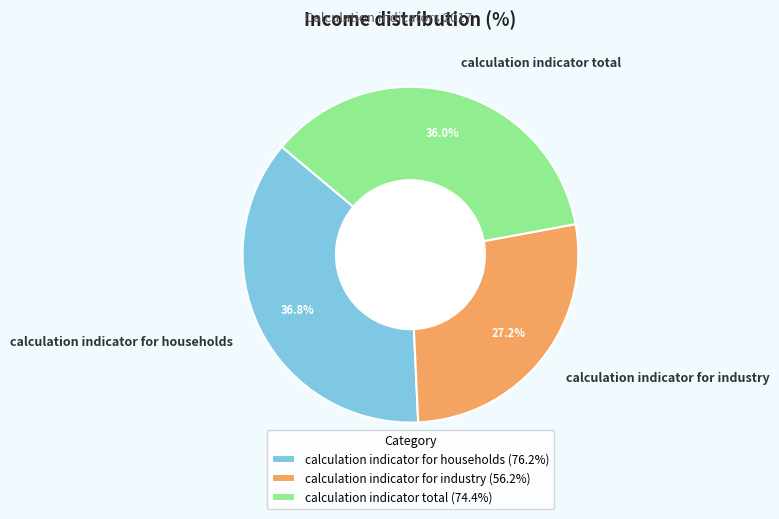

To the nearest percent, what portion does calculation indicator total represent?

36%